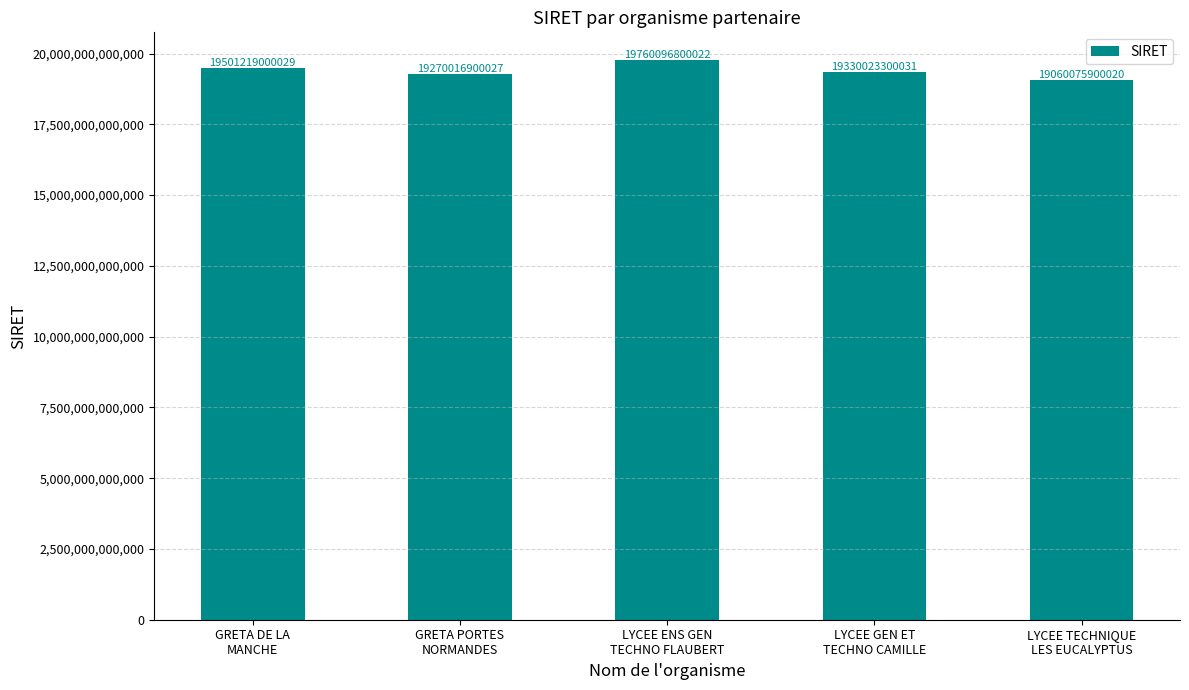

What is the difference between the second highest and minimum values?

441143100009